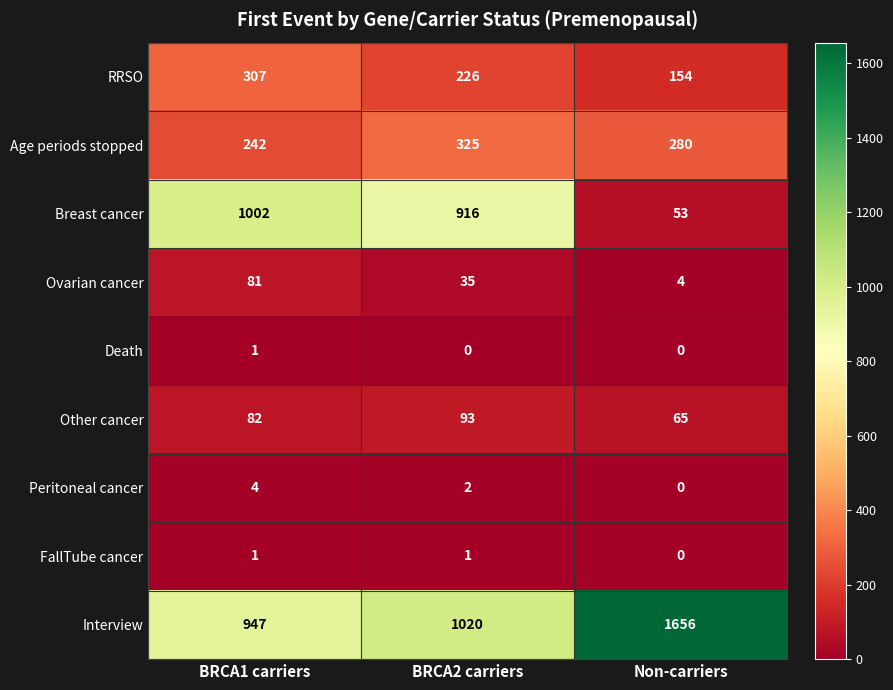

How many categories are shown in the chart?

3